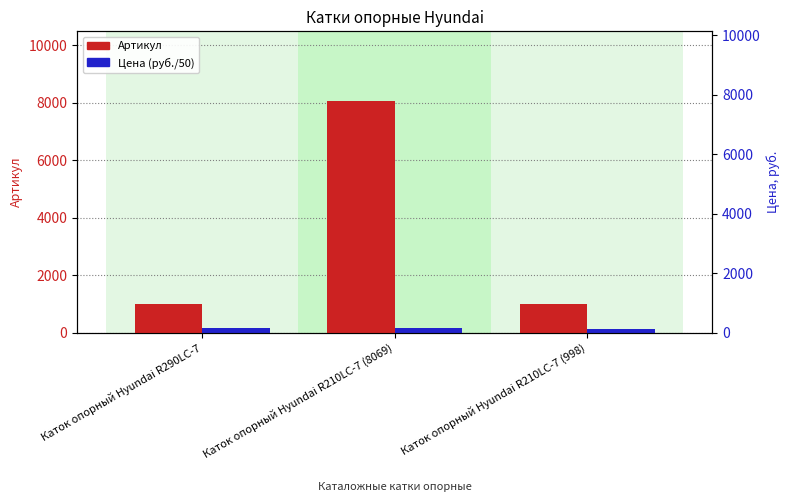

The value of Цена (руб./50) at Каток опорный Hyundai R210LC-7 (998) is 111.0. True or false?

True